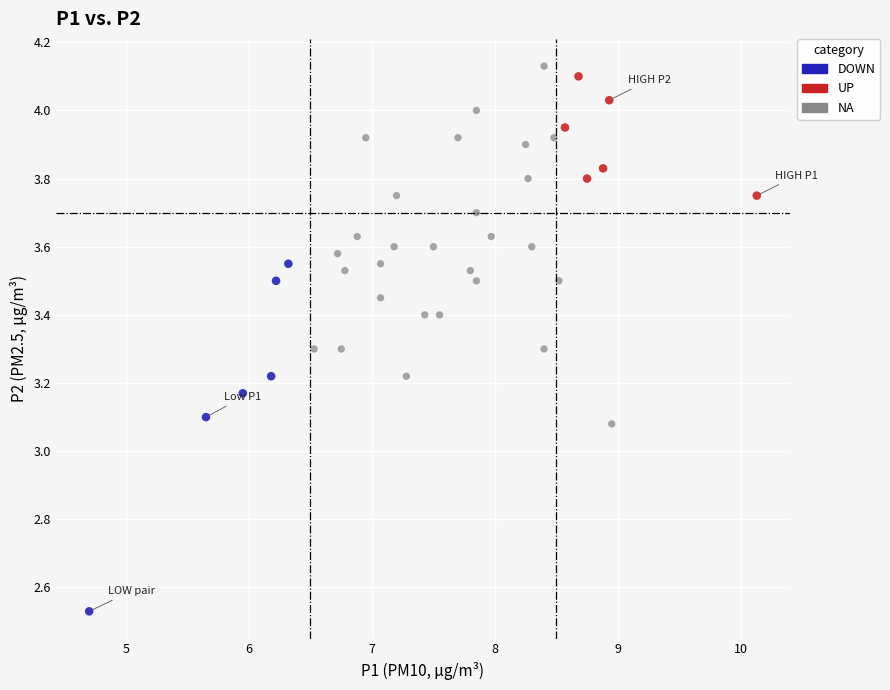

Which series has the widest spread of Y values?

NA